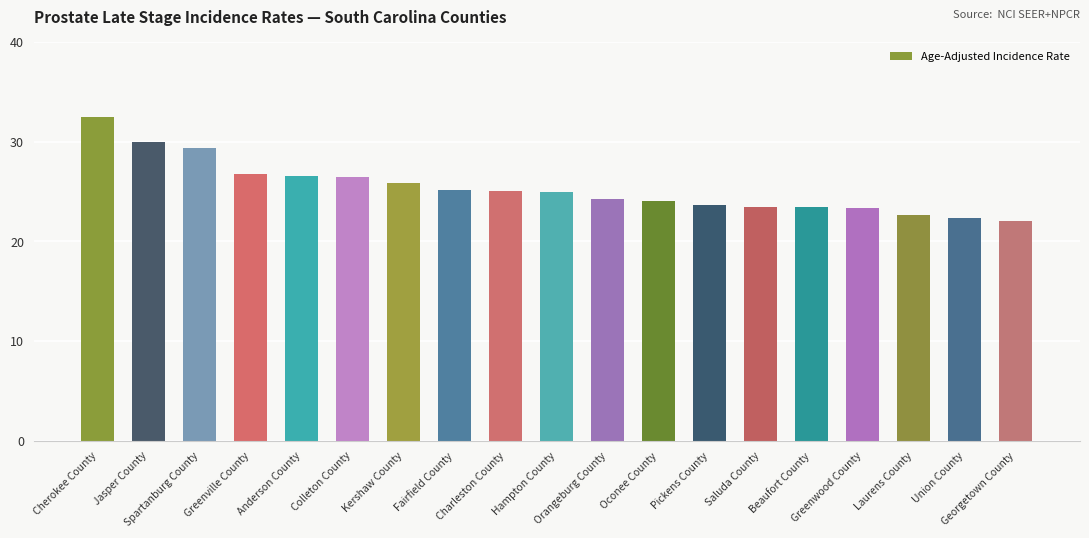

What is the greatest value displayed?

32.5